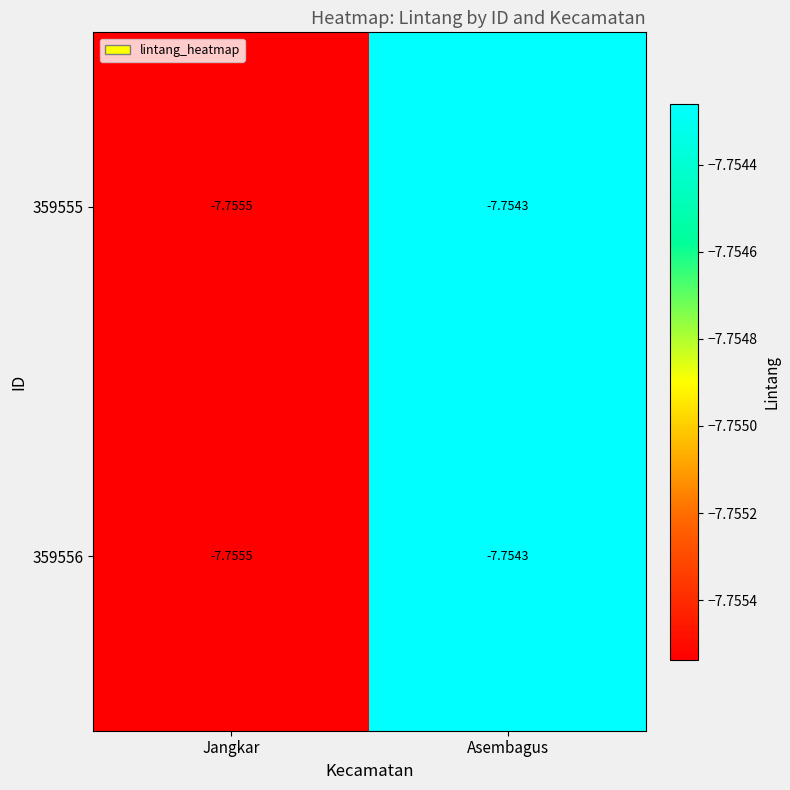

Where is 359555 nearest to the value -7?

Asembagus